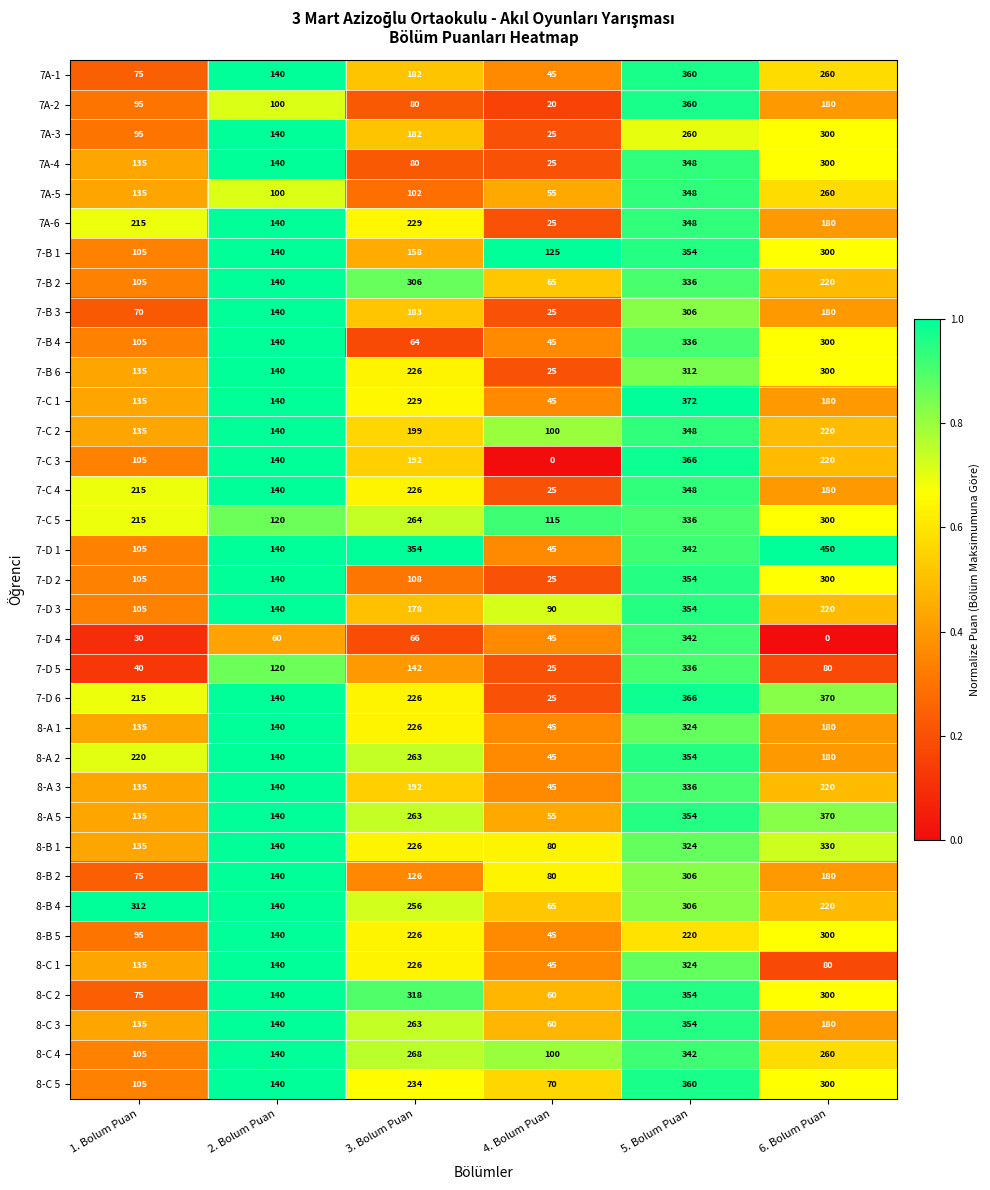

How many categories are shown in the chart?

6